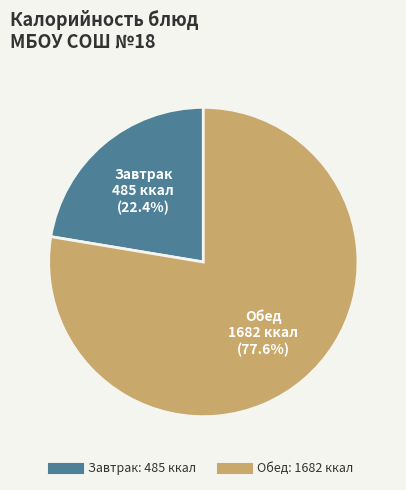

Does any single category account for the majority?

Yes